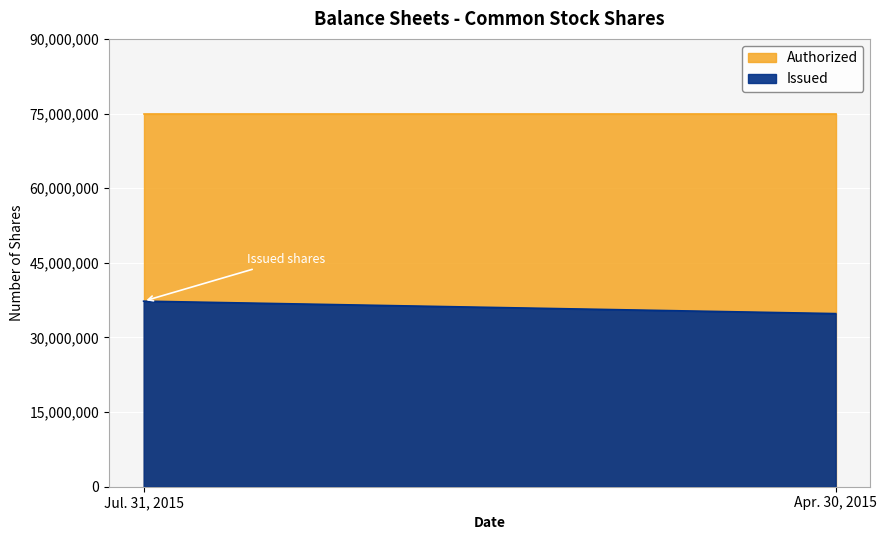

Reading right to left, list all the values displayed in this chart.

Authorized: 75000000	75000000
Issued: 34791666	37291666